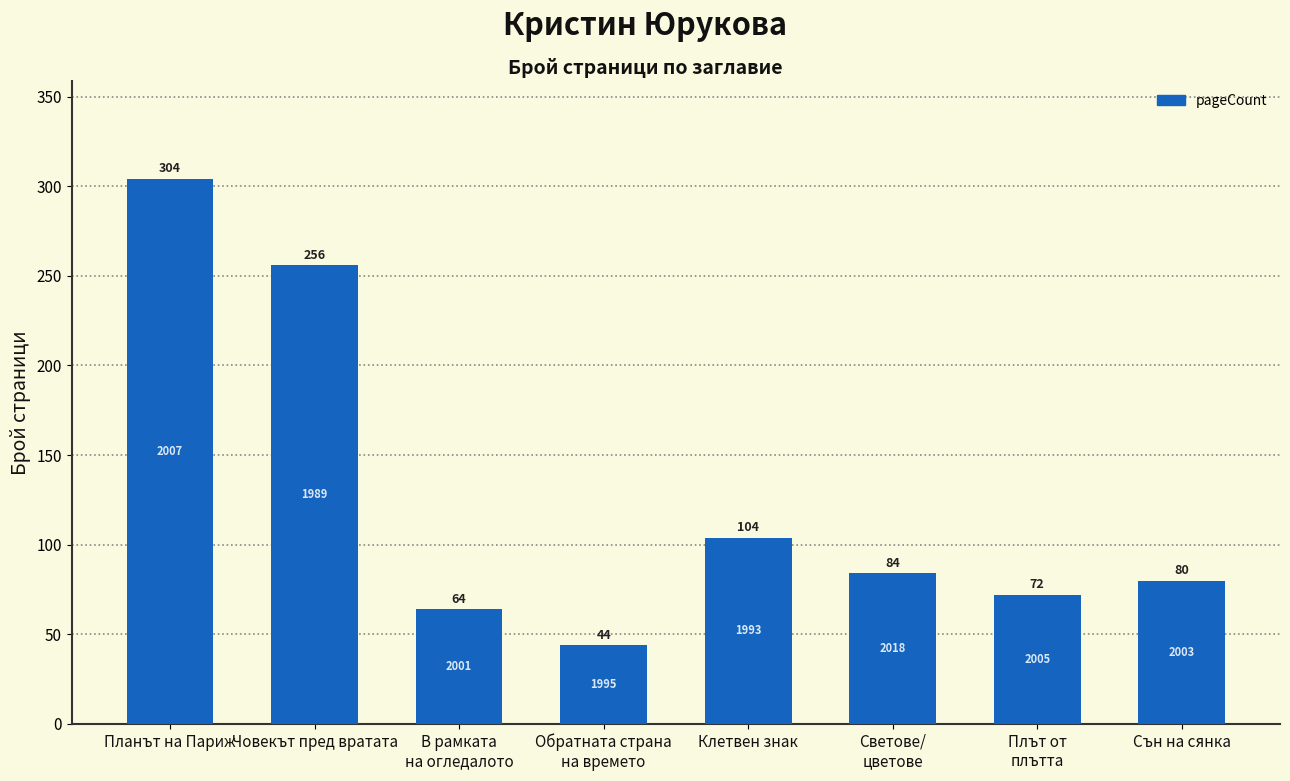

Does the chart contain any negative values?

No